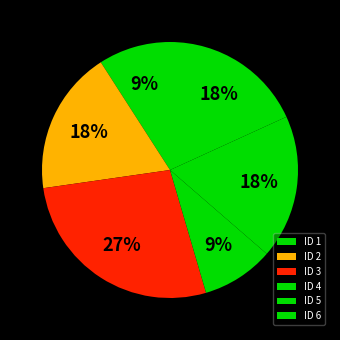

Combined, what portion of the pie is ID 6 and ID 1?

33.3%